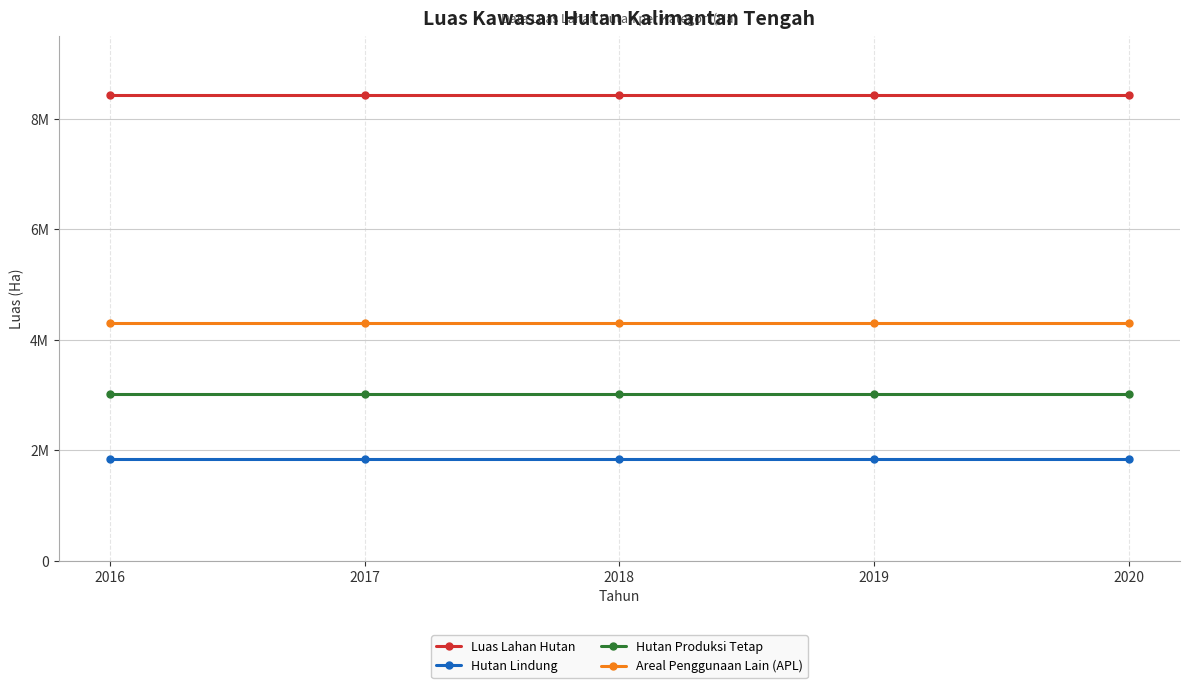

At which category is the sum across all series the highest?

2016